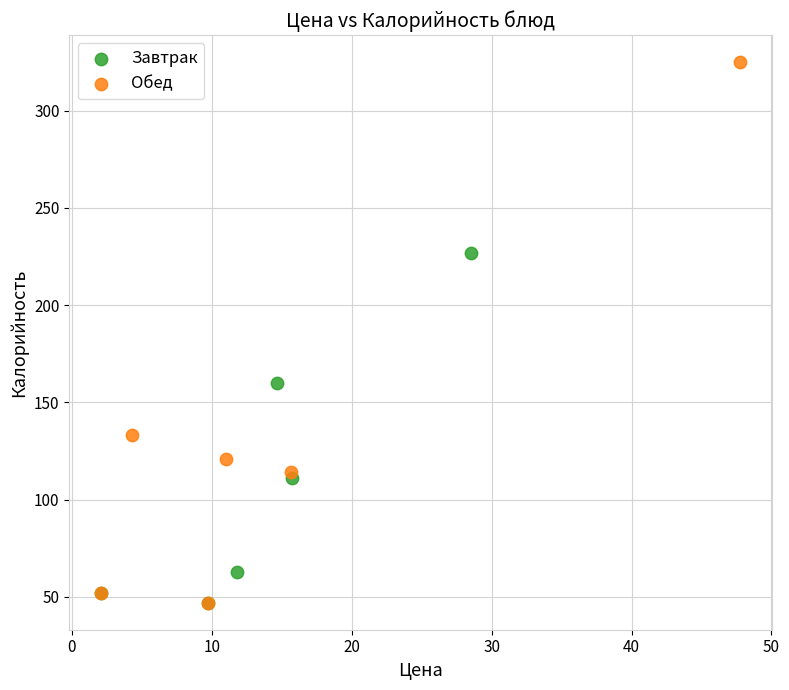

Which series contains the highest Y value?

Обед